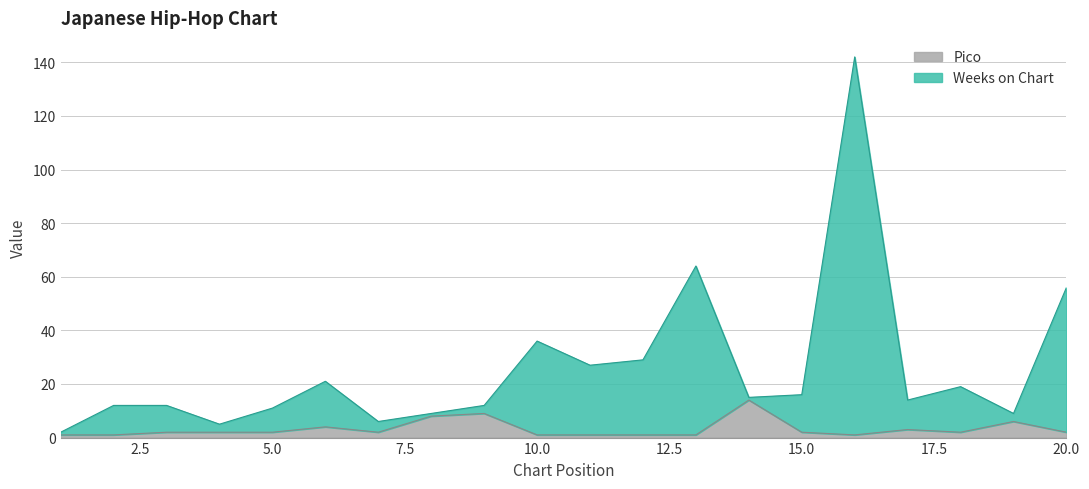

How many interior local valleys does the Pico series have?

3